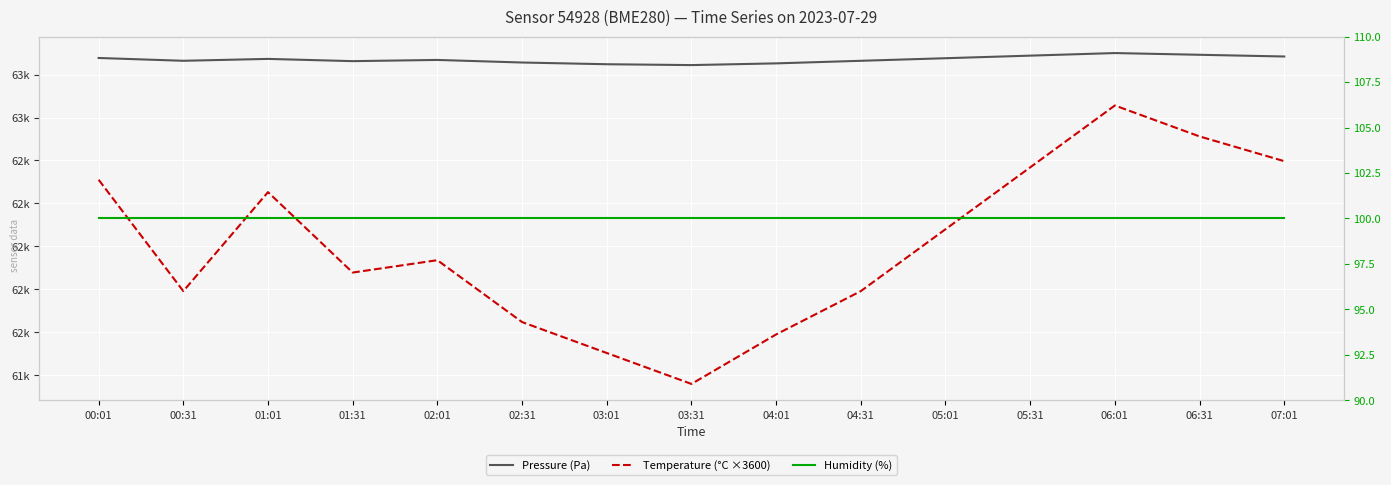

What is the minimum value for Temperature (°C ×3600)?

61200.0